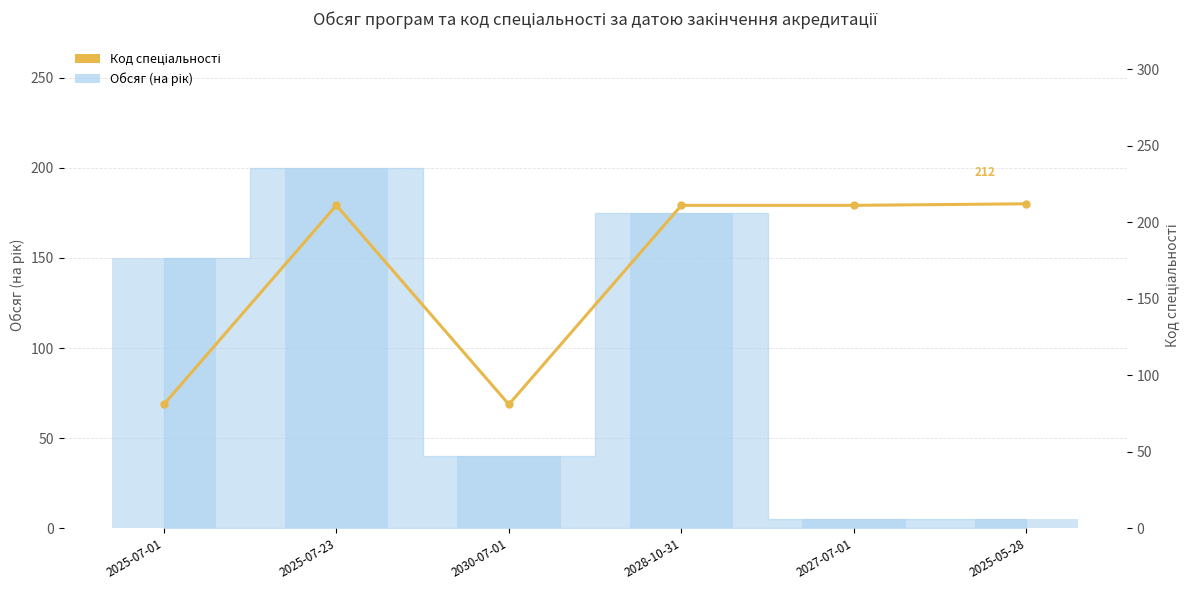

Reading right to left, transcribe all the data shown in this chart.

212	211	211	81	211	81